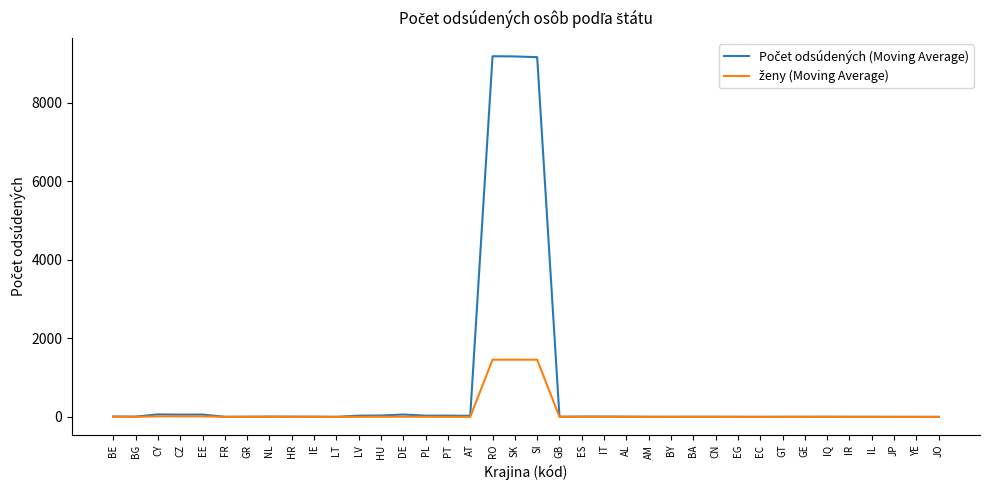

What is the greatest value displayed?

9186.3